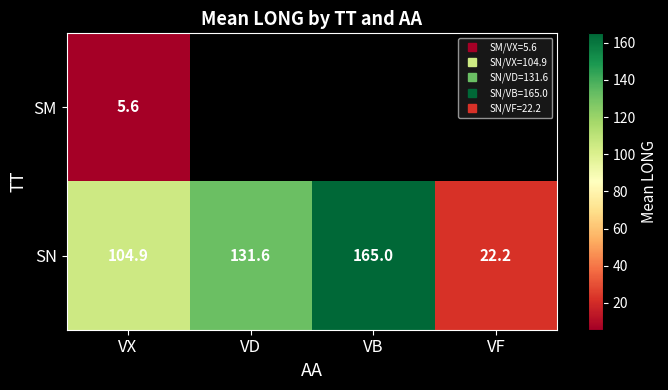

What is the sum of the SN values at VD and VB?

296.6